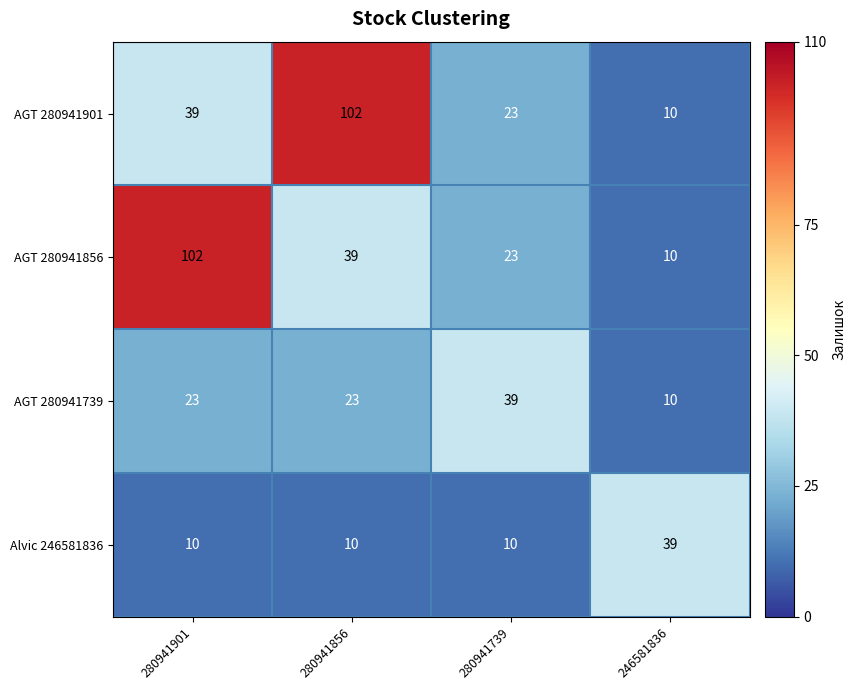

What is the sum of the Alvic 246581836 values at 246581836 and 280941739?

49